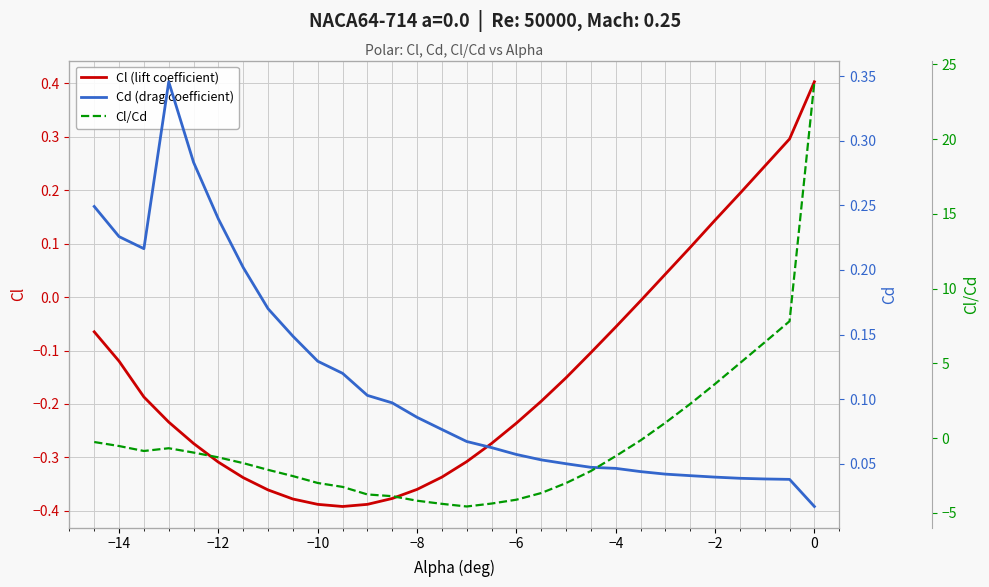

Which series has the widest spread of values?

Cl/Cd